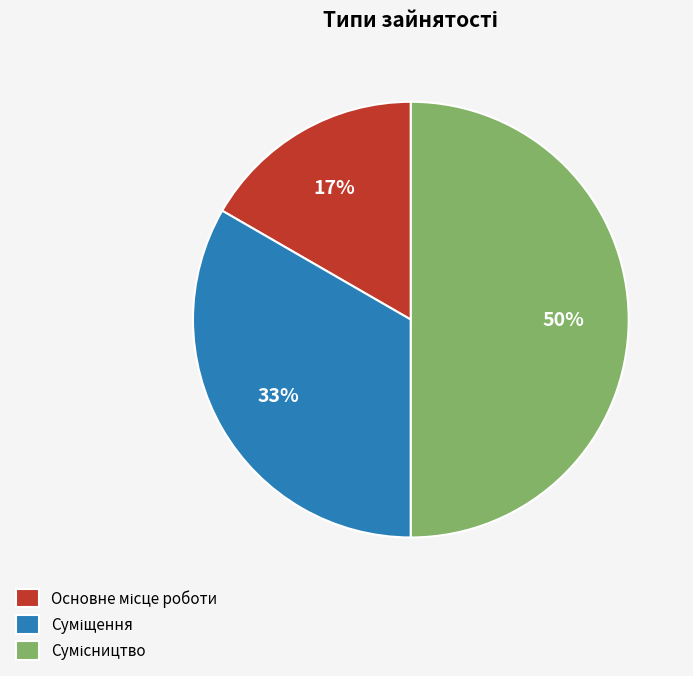

To the nearest percent, what is the difference between the largest and smallest slice percentages?

33%